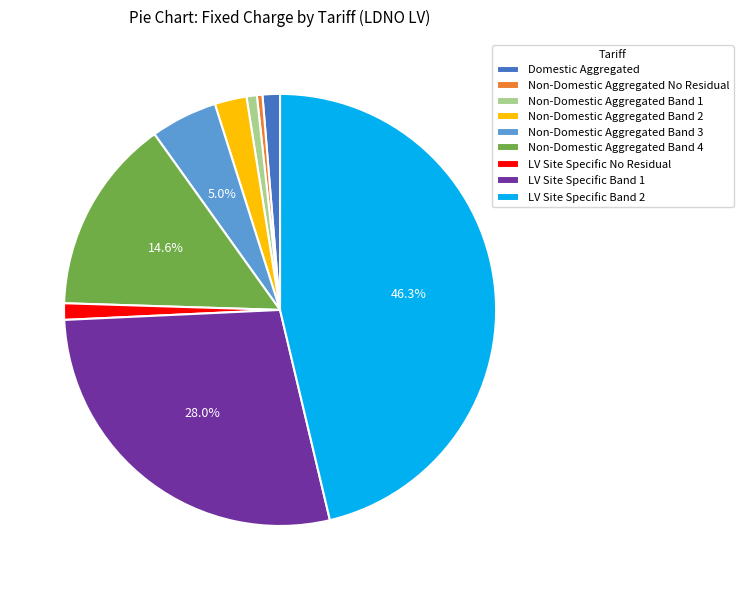

Approximately how many times larger is the value at Domestic Aggregated compared to Non-Domestic Aggregated Band 3?

0.3